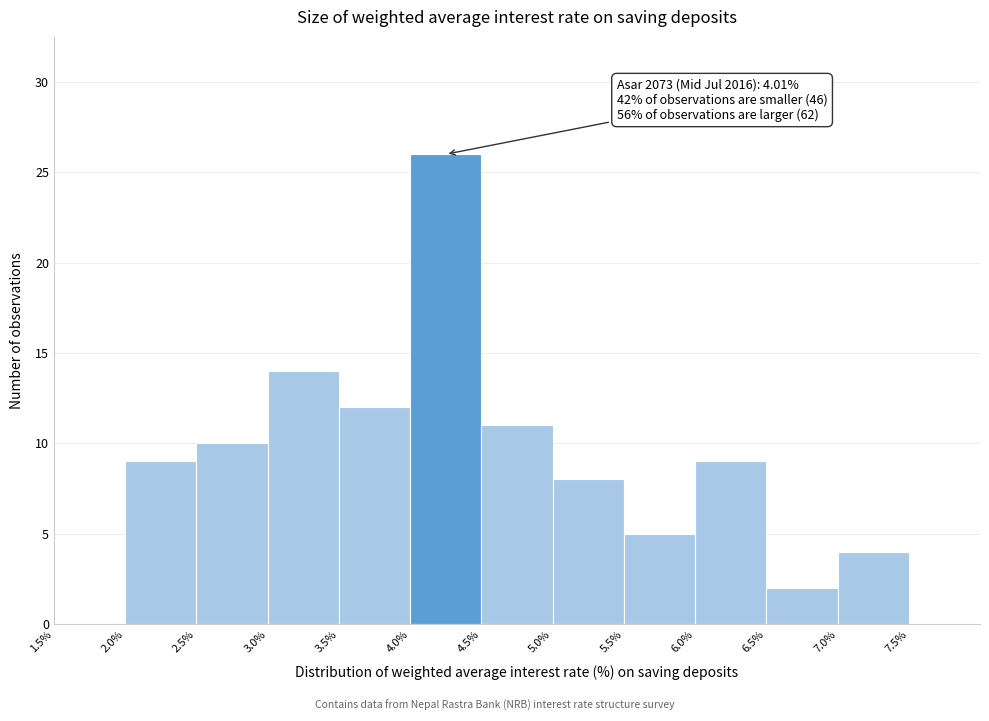

Over which range of the x-axis is the bar tallest?

4.0 to 4.5